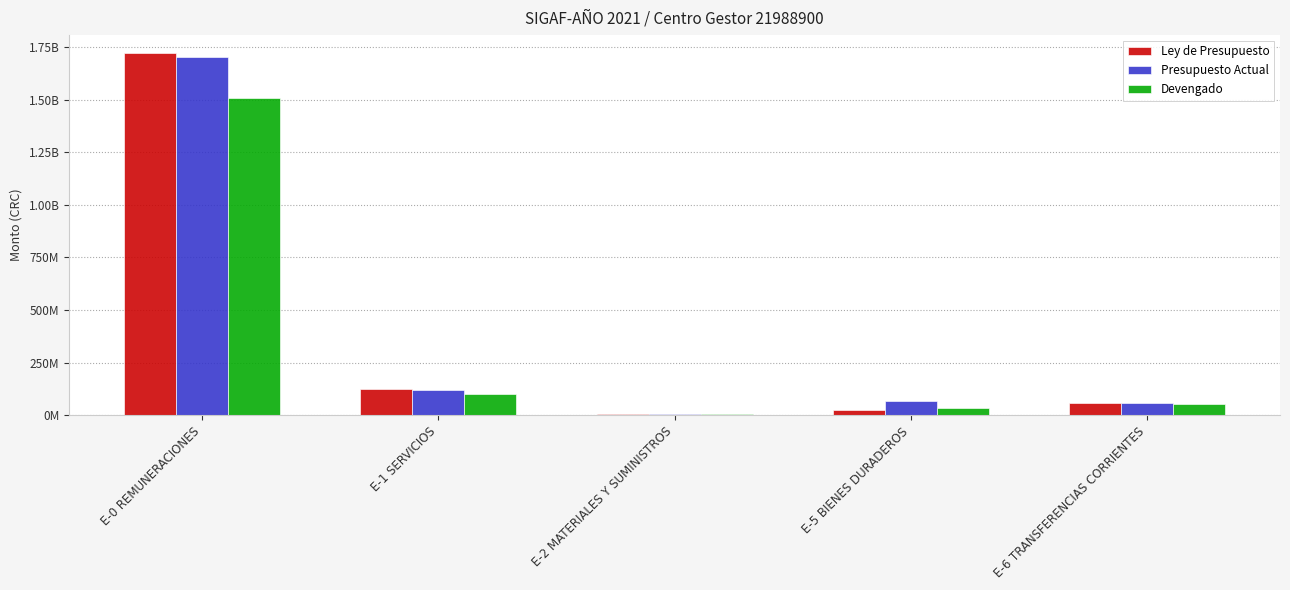

Which series has the largest range (max minus min)?

Ley de Presupuesto